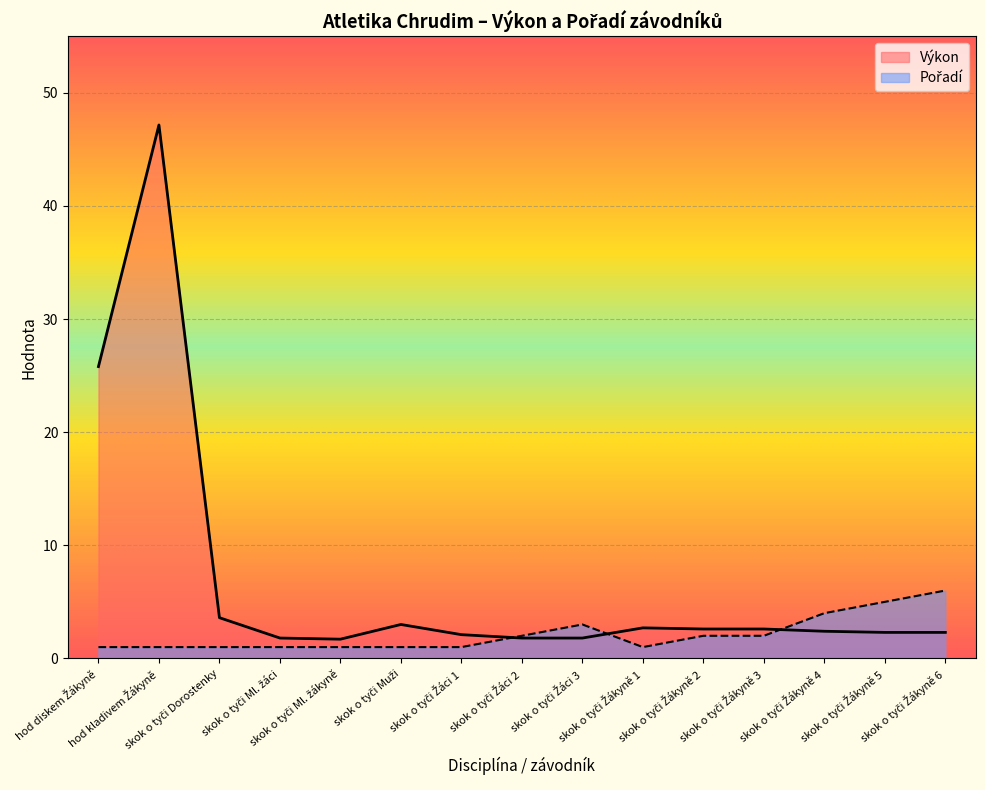

Rank the series by their maximum value, from highest to lowest.

Výkon, Pořadí